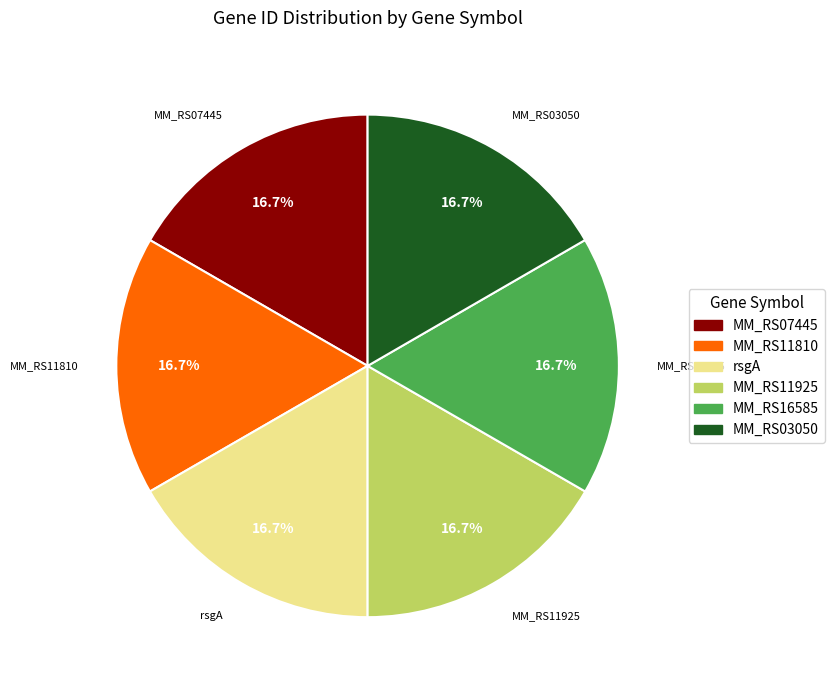

To the nearest percent, what portion does MM_RS07445 represent?

17%